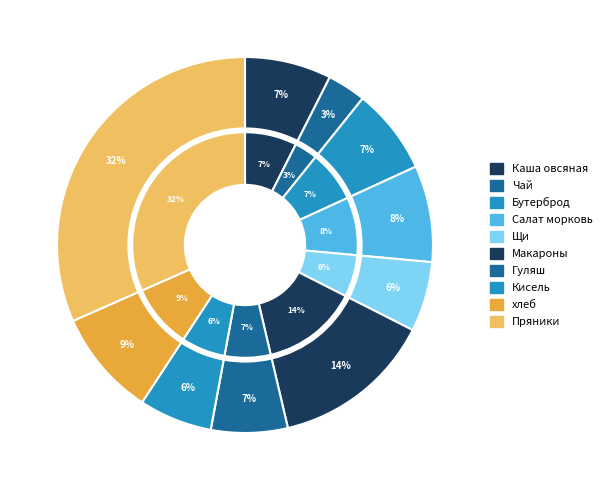

Which category has the smallest portion of the pie?

Чай